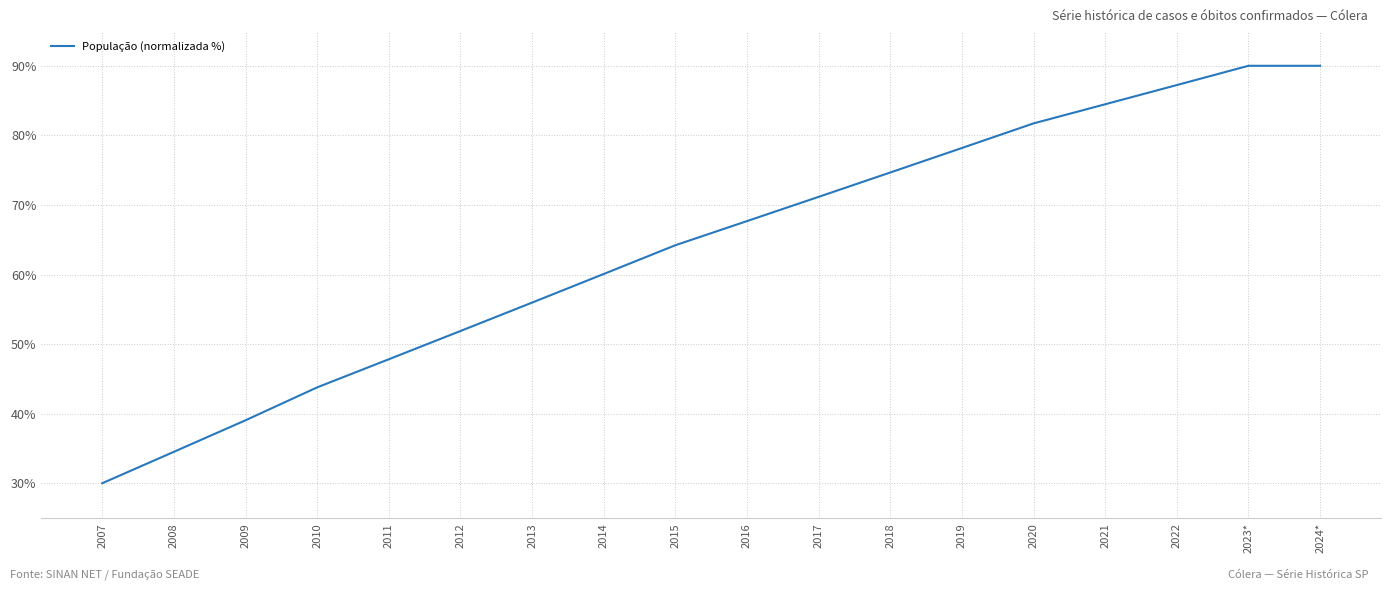

What is the difference between the values at 2008 and 2016?

33.2